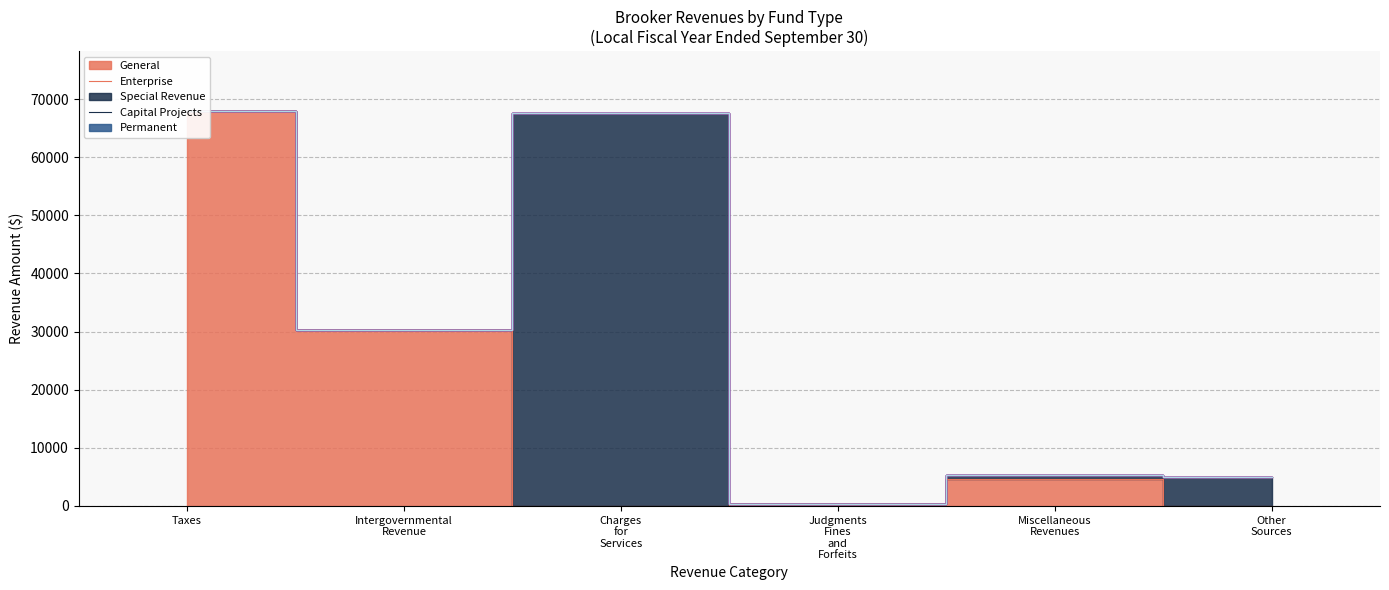

List the series in order of their peak value, lowest first.

Special Revenue, Capital Projects, Permanent, Enterprise, General